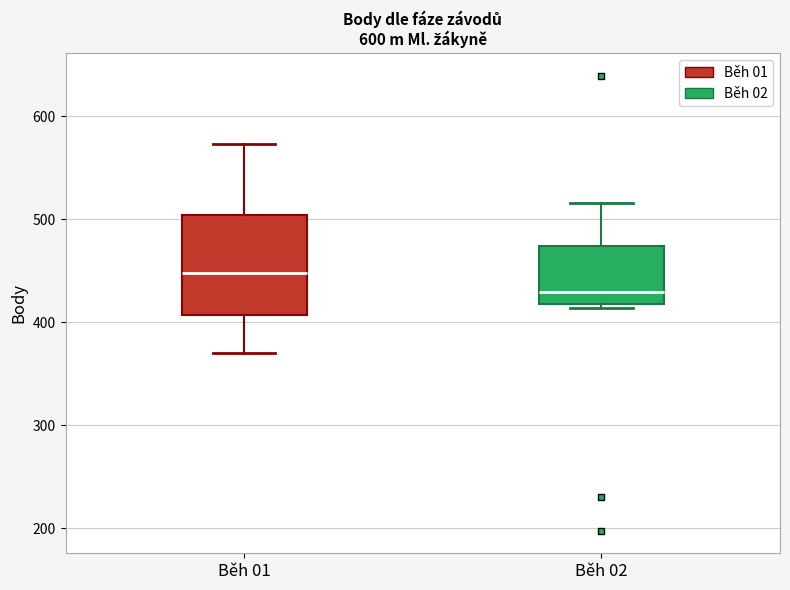

Reading left to right, transcribe this box plot: for each box, give where its median line is, the range the box spans, and where its two whiskers end, as read against the y-axis. The values are not printed on the chart, so give them approximately, as read against the axis.

Běh 01: median 450, box 410 to 500, whiskers 370 to 570
Běh 02: median 430, box 420 to 470, whiskers 410 to 520